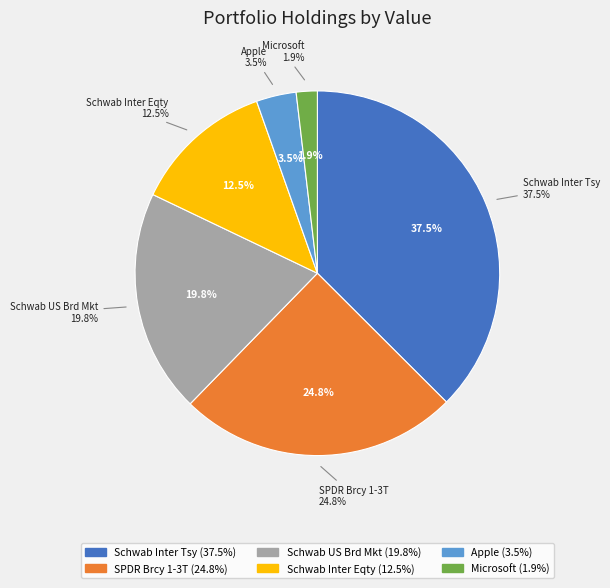

What is the total percentage of Microsoft and SPDR Brcy 1-3T?

26.7%